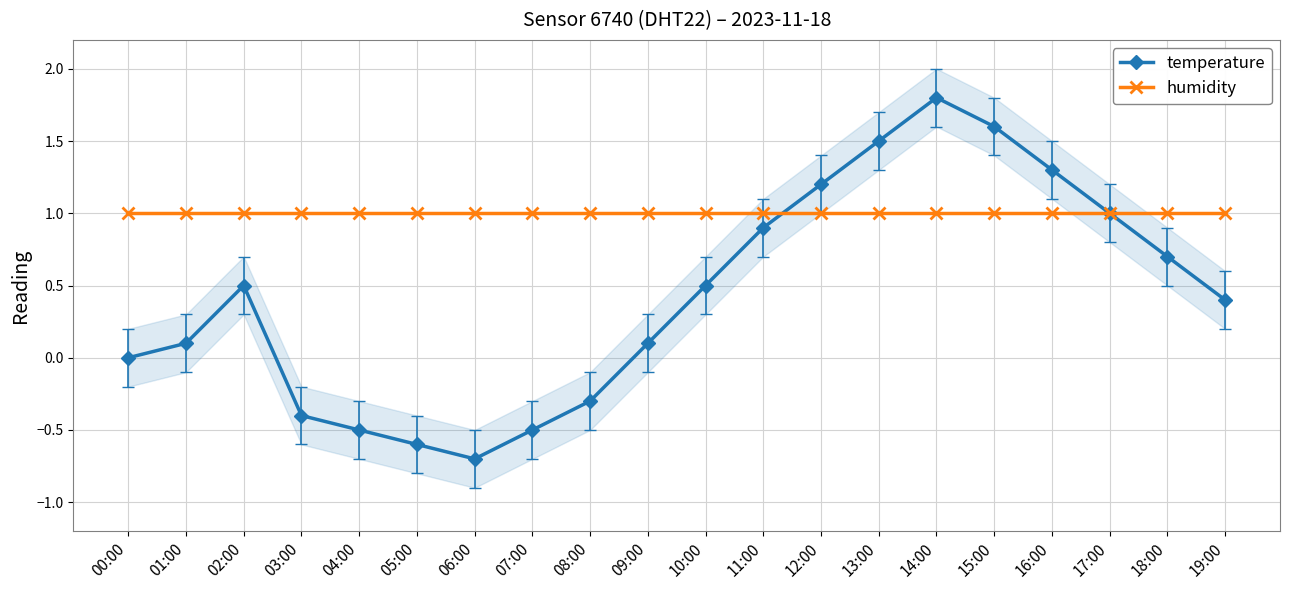

How many categories are shown in the chart?

20